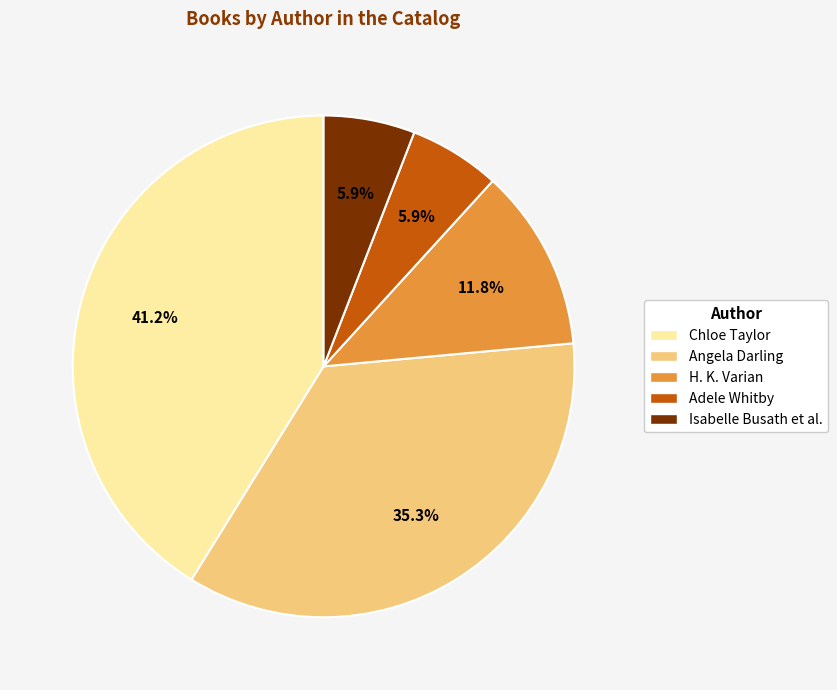

Is there a majority slice in this chart?

No